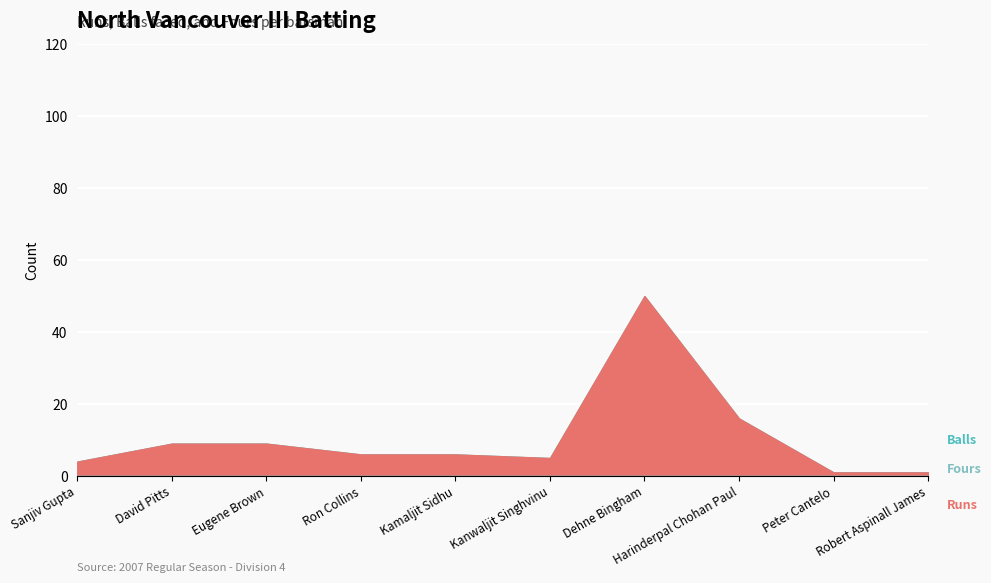

True or false: Runs and Balls intersect in this chart.

False